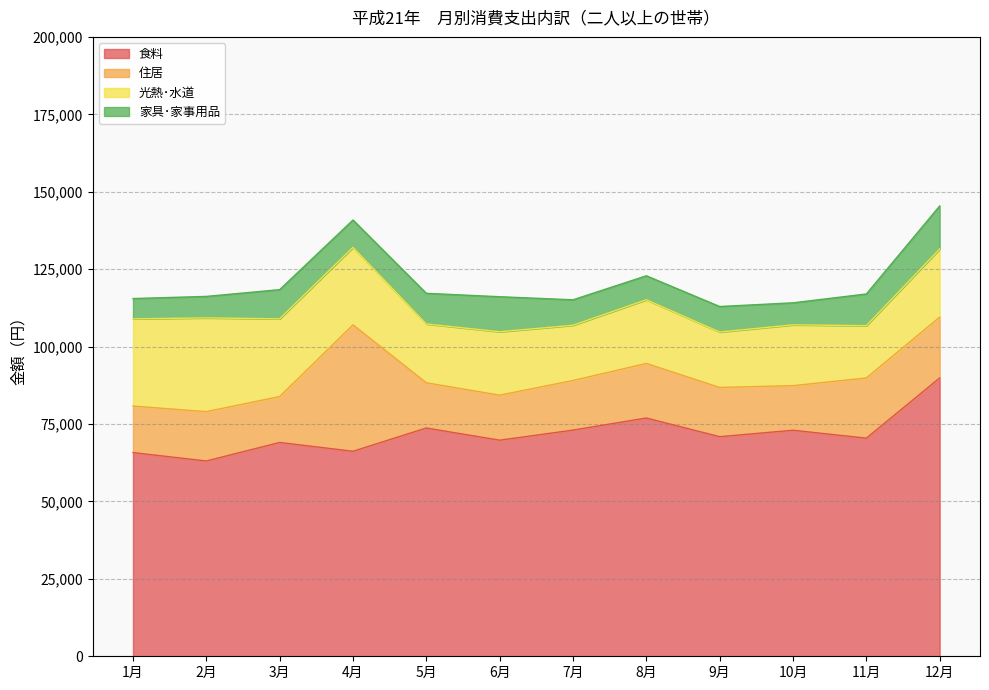

True or false: 家具･家事用品 has a value of 7110 at 10月.

True